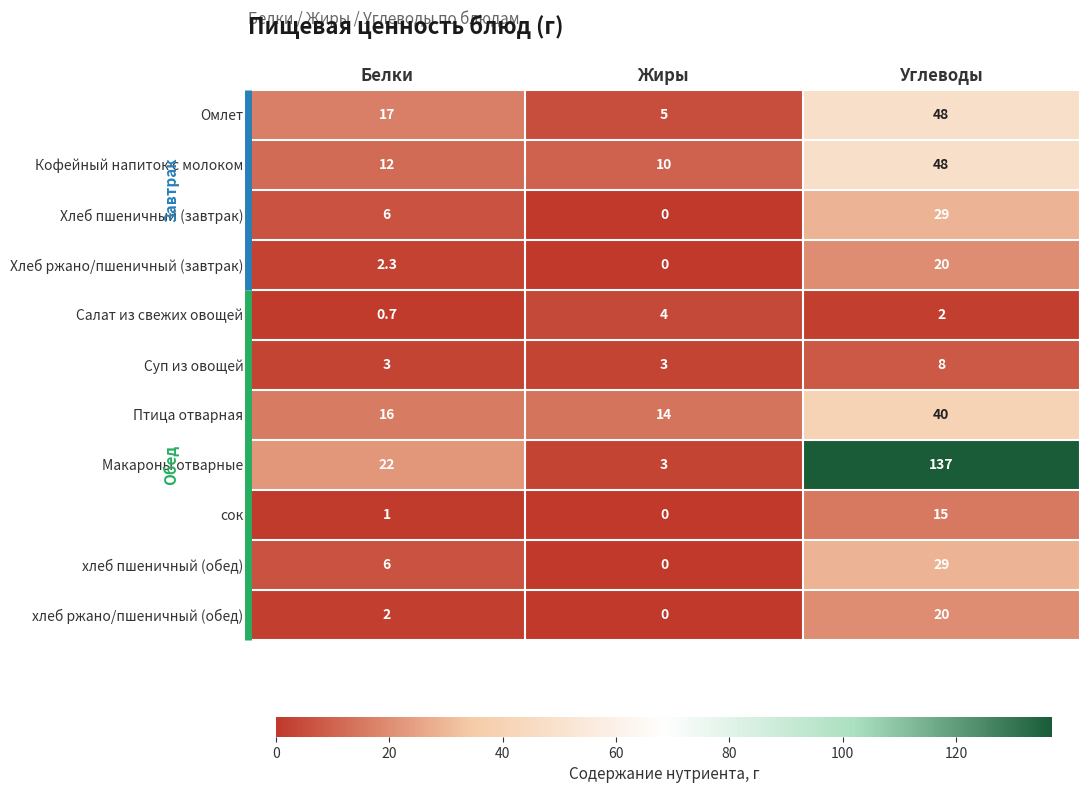

How many categories are shown in the chart?

3